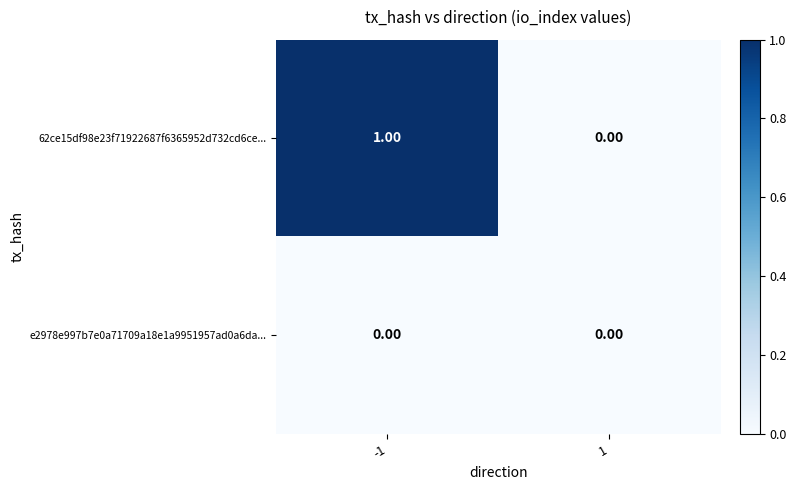

Which series has the widest spread of values?

62ce15df98e23f71922687f6365952d732cd6ce...